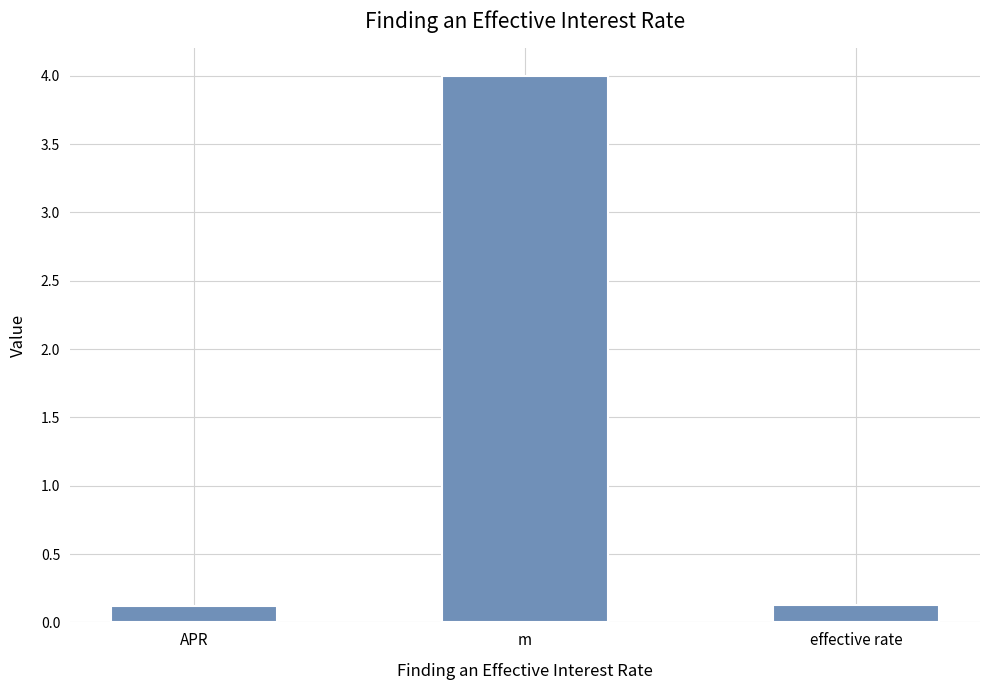

What is the greatest value displayed?

4.0